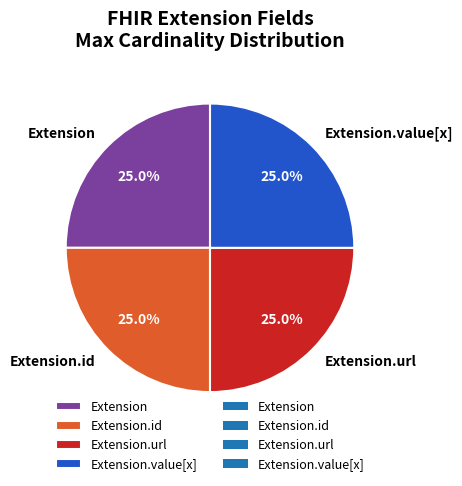

How many segments does this pie chart have?

4